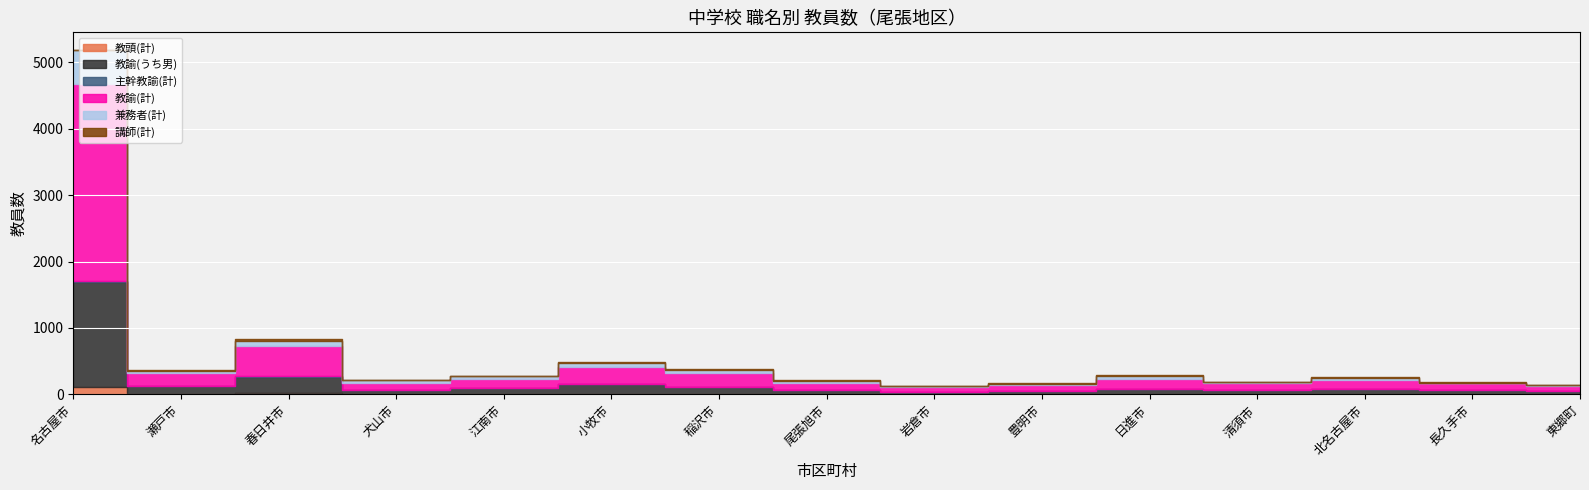

Reading right to left, what are all the values shown in this chart?

教頭(計): 3	3	6	4	5	3	2	3	9	9	5	4	16	7	112
教諭(うち男): 45	59	75	62	78	52	34	58	107	153	83	62	252	112	1584
主幹教諭(計): 0	0	1	0	1	1	0	0	1	0	0	0	1	2	7
教諭(計): 83	103	133	98	154	91	73	113	199	256	149	110	456	197	2976
兼務者(計): 11	12	30	25	35	15	13	26	54	49	32	39	71	35	513
講師(計): 3	5	19	4	13	4	4	10	12	13	7	5	33	10	0